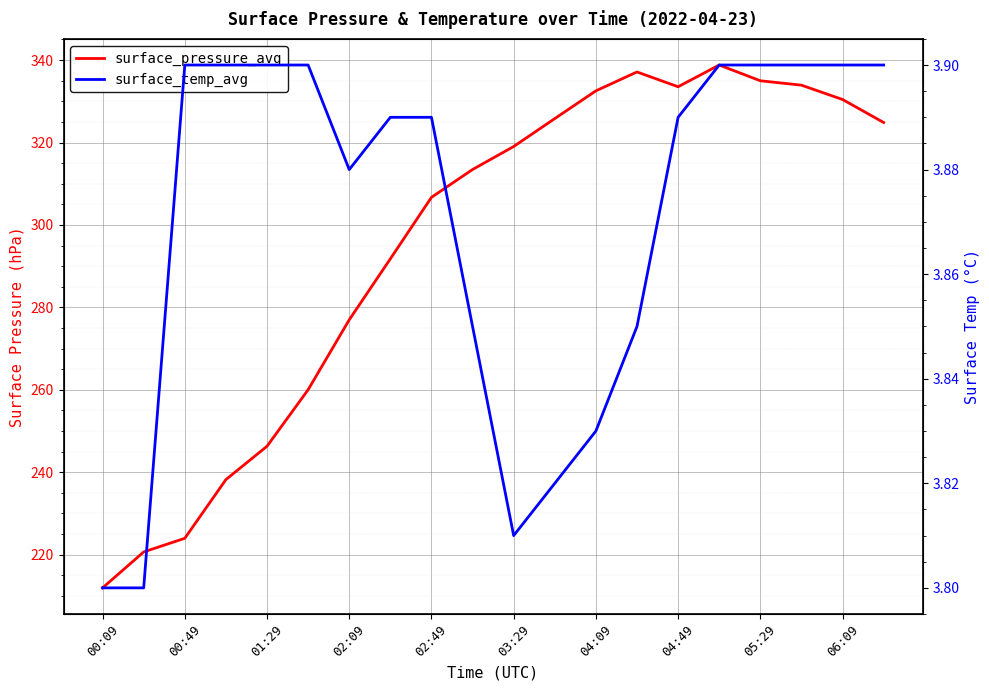

What is the maximum value for surface_temp_avg?

3.9